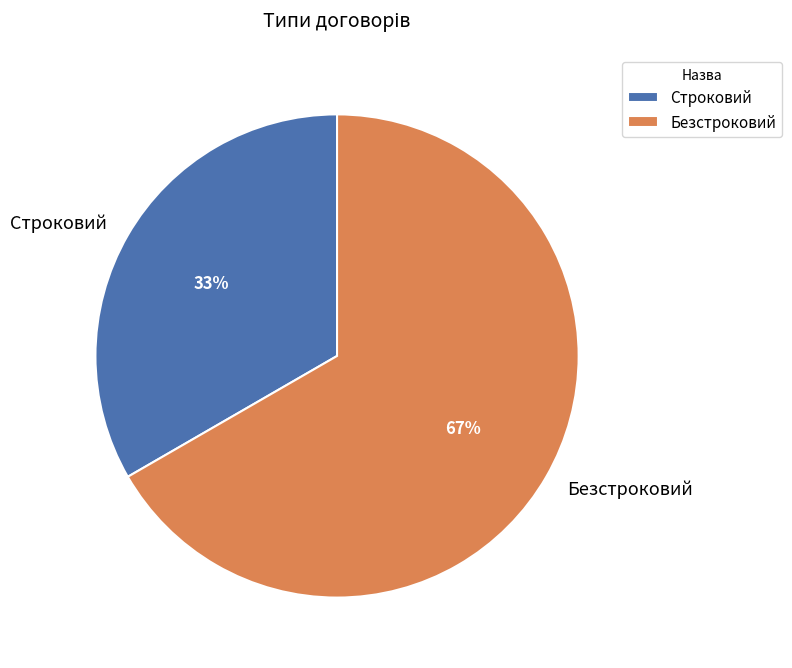

Which category has the biggest portion of the pie?

Безстроковий